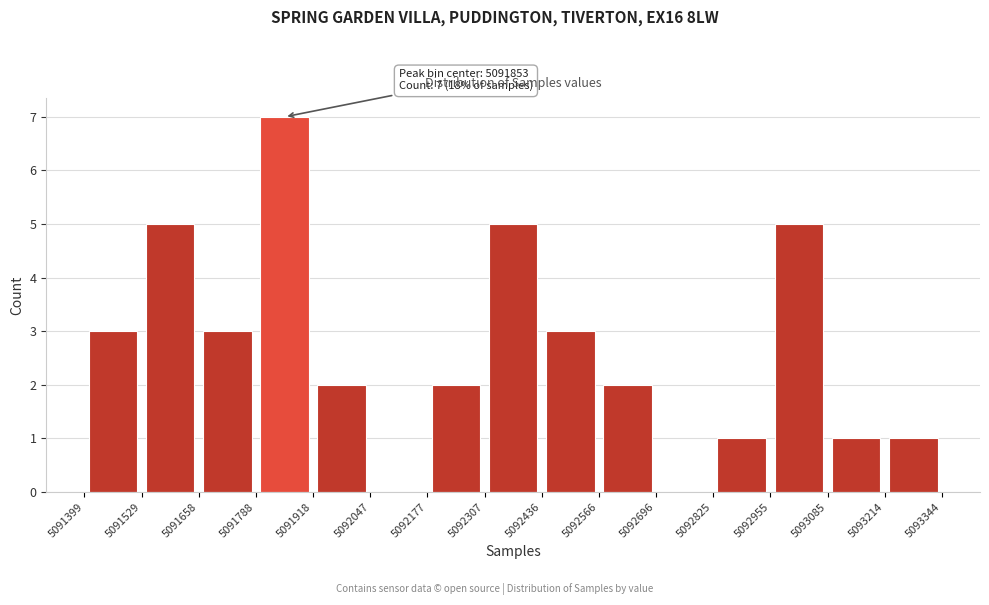

Over which range of the x-axis is the bar tallest?

5091788 to 5091918